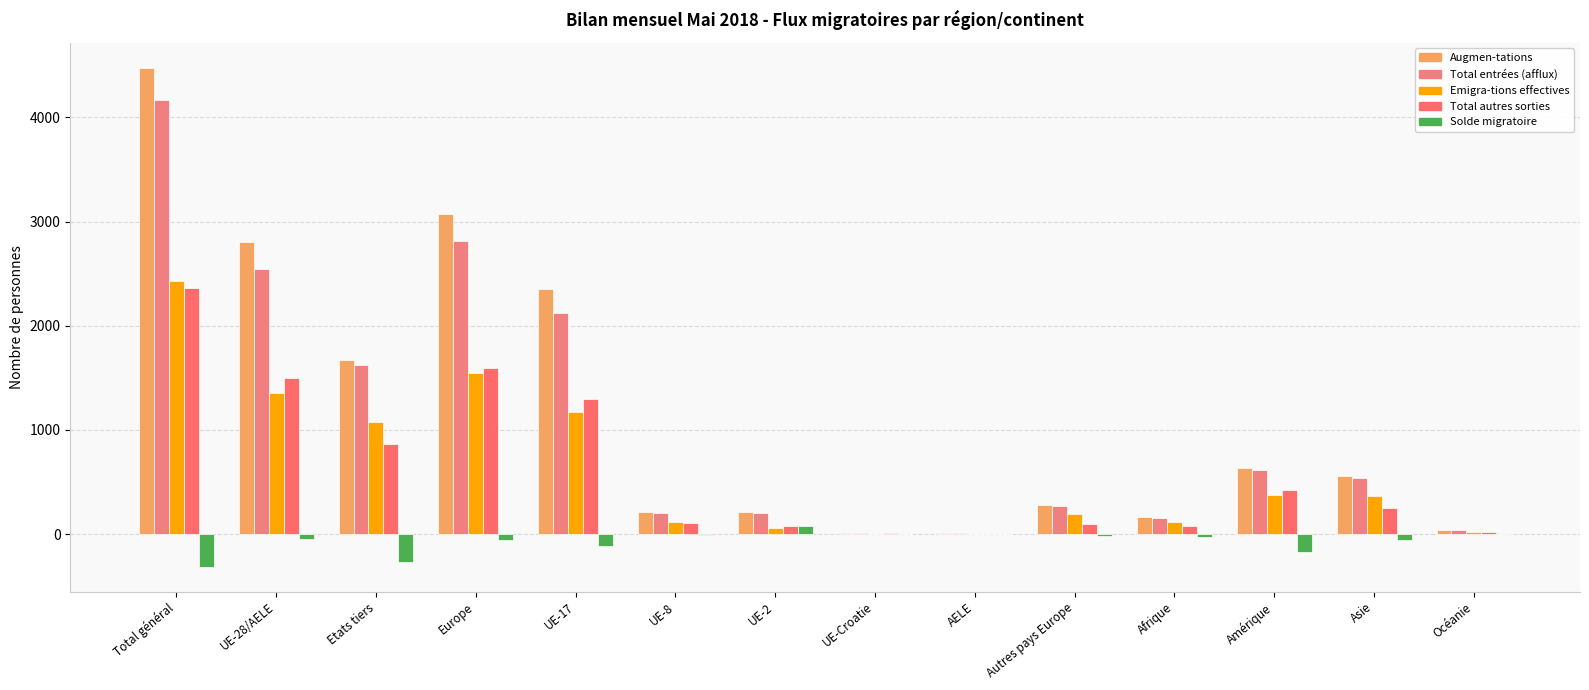

Reading left to right, extract all data points from this chart.

Augmen-tations: 4477	2801	1676	3076	2353	213	216	13	6	275	162	633	561	44
Total entrées (afflux): 4169	2542	1627	2811	2122	202	200	12	6	269	157	616	541	43
Emigra-tions effectives: 2427	1350	1077	1546	1173	117	57	1	2	196	112	380	369	19
Total autres sorties: 2362	1498	864	1591	1299	106	81	10	2	93	80	425	246	20
Solde migratoire: -312	-47	-265	-61	-119	-10	78	2	2	-14	-30	-172	-54	5